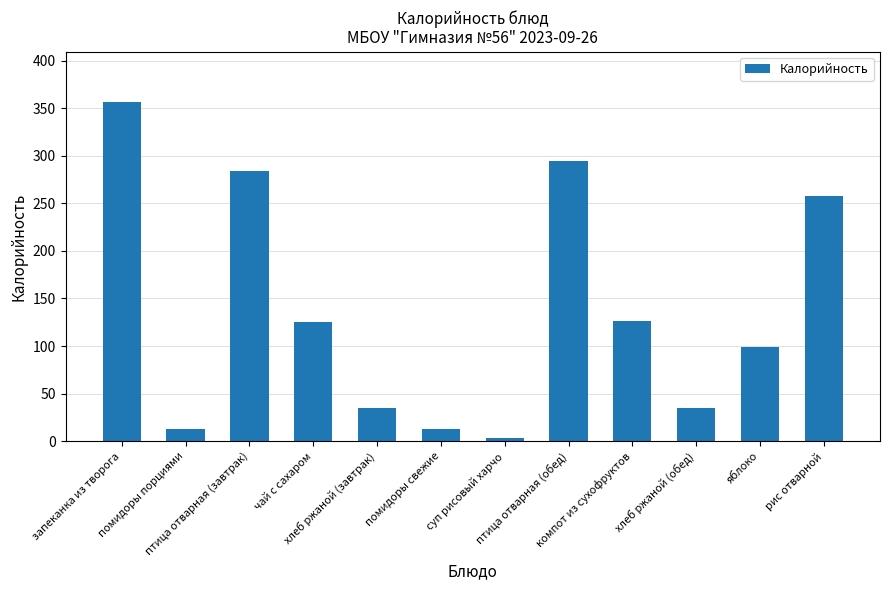

Is it true that the value at рис отварной is 157.6?

False